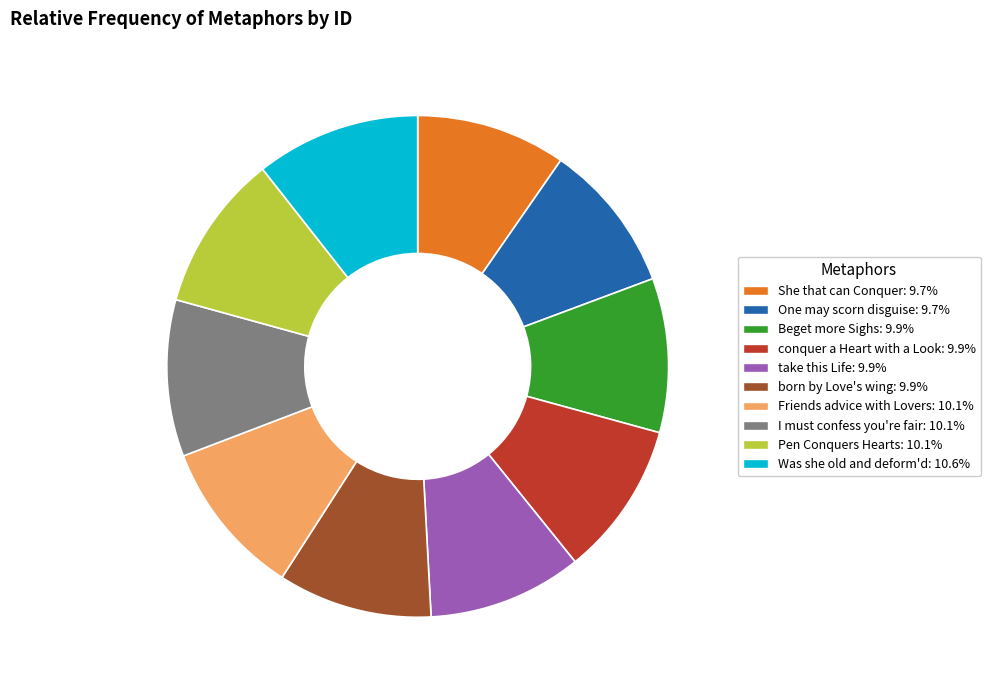

True or false: She that can Conquer accounts for 20% of the total.

False